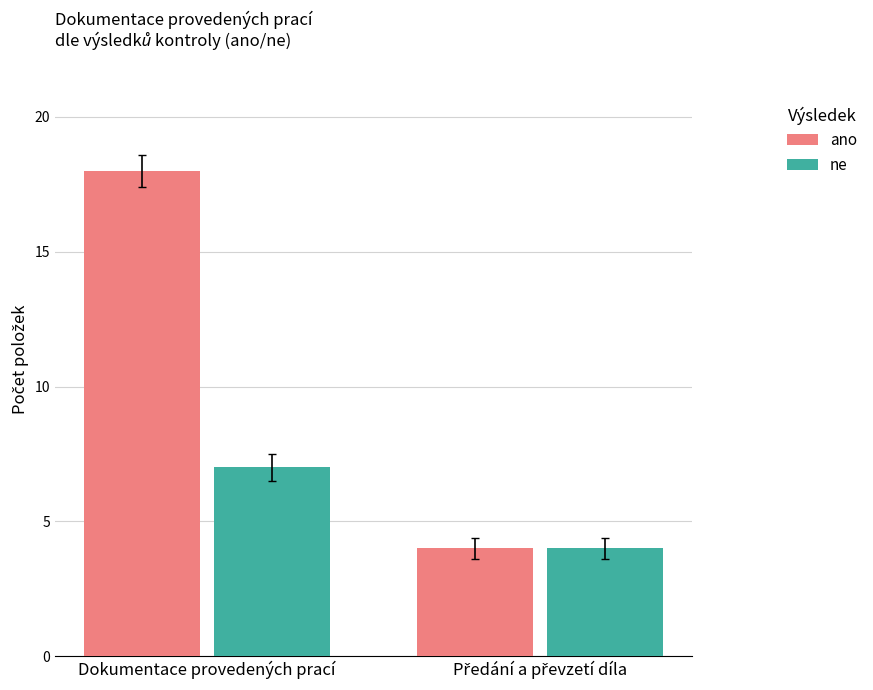

The ne series shows 12 at Dokumentace provedených prací. True or false?

False